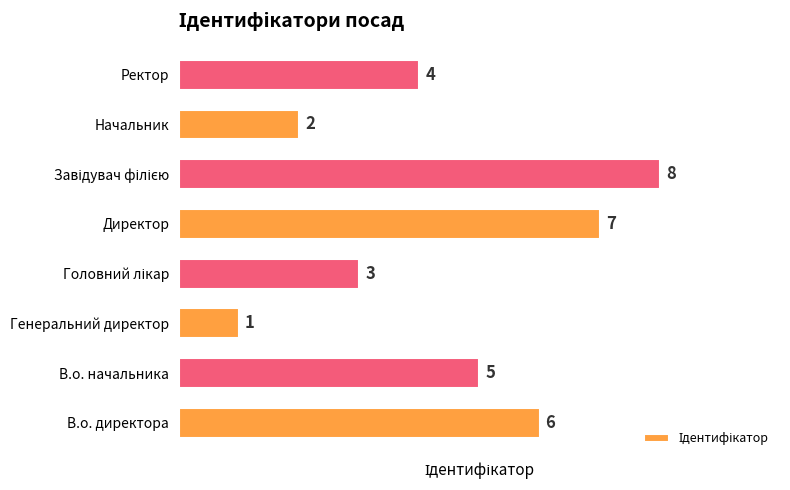

Reading top to bottom, extract all data points from this chart.

4	2	8	7	3	1	5	6